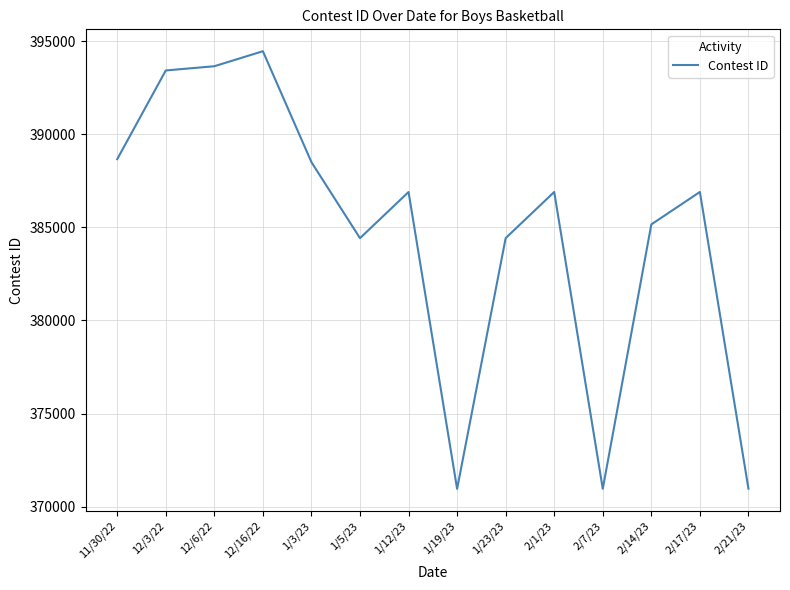

Approximately how many times larger is the value at 1/3/23 compared to 2/21/23?

1.0